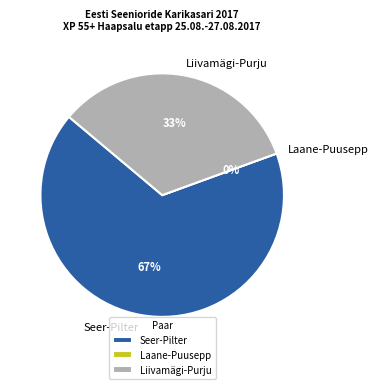

Is it true that Marika Laane - Raivo Puusepp is 0% of the pie?

True